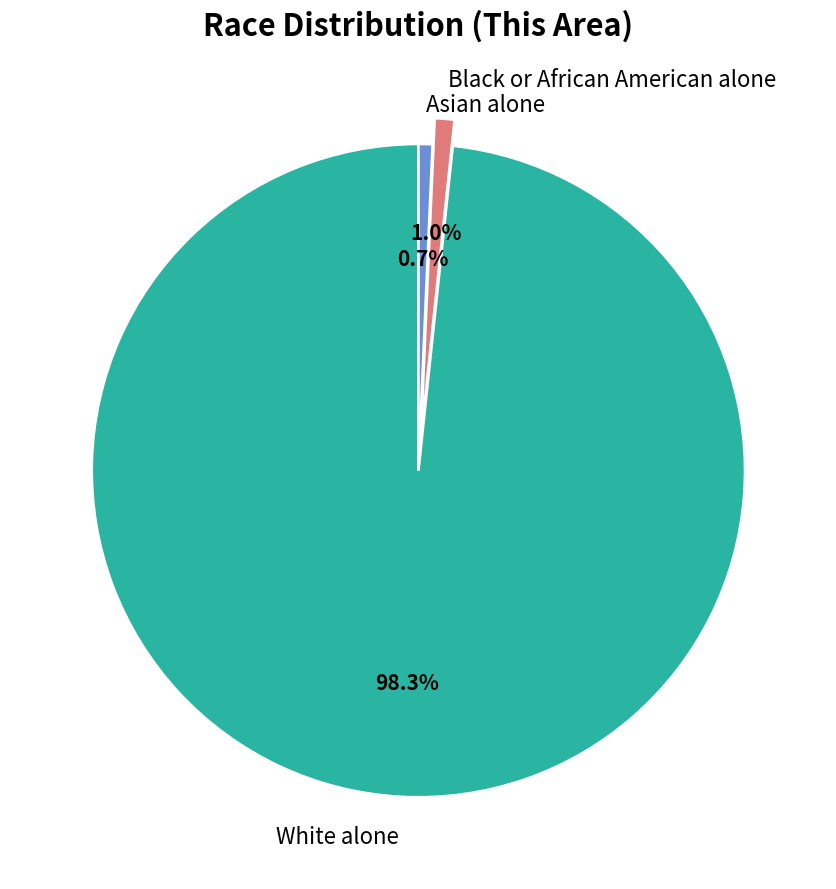

Count the number of slices in the pie.

3